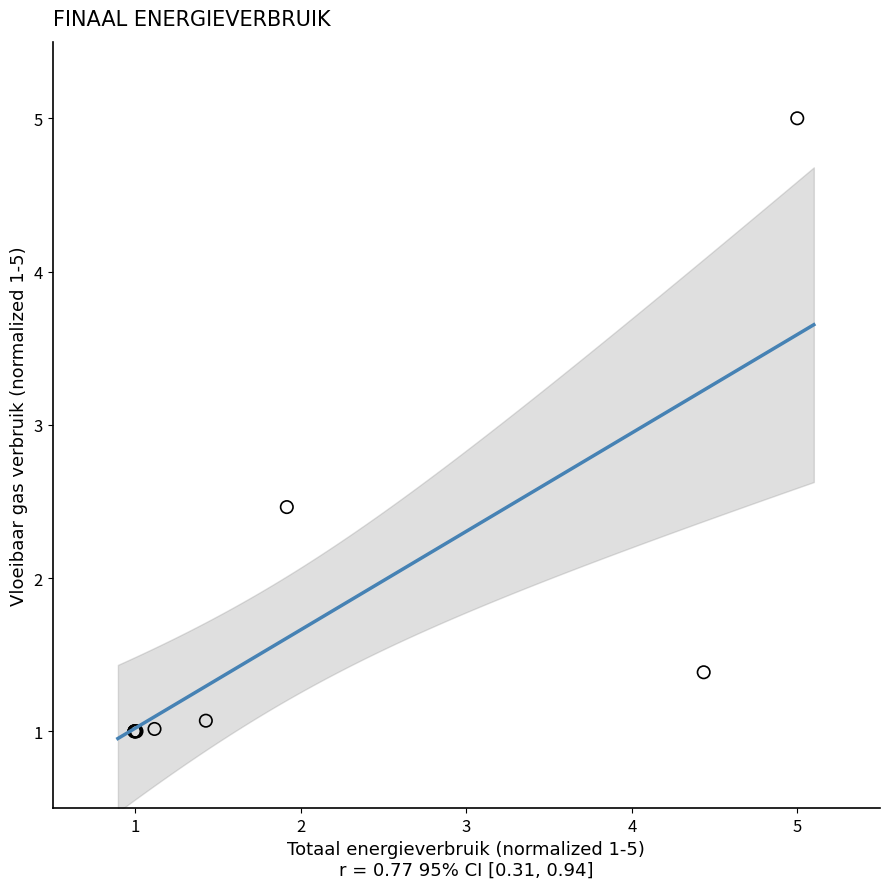

What Y value in the scatter plot is closest to 3?

2.5